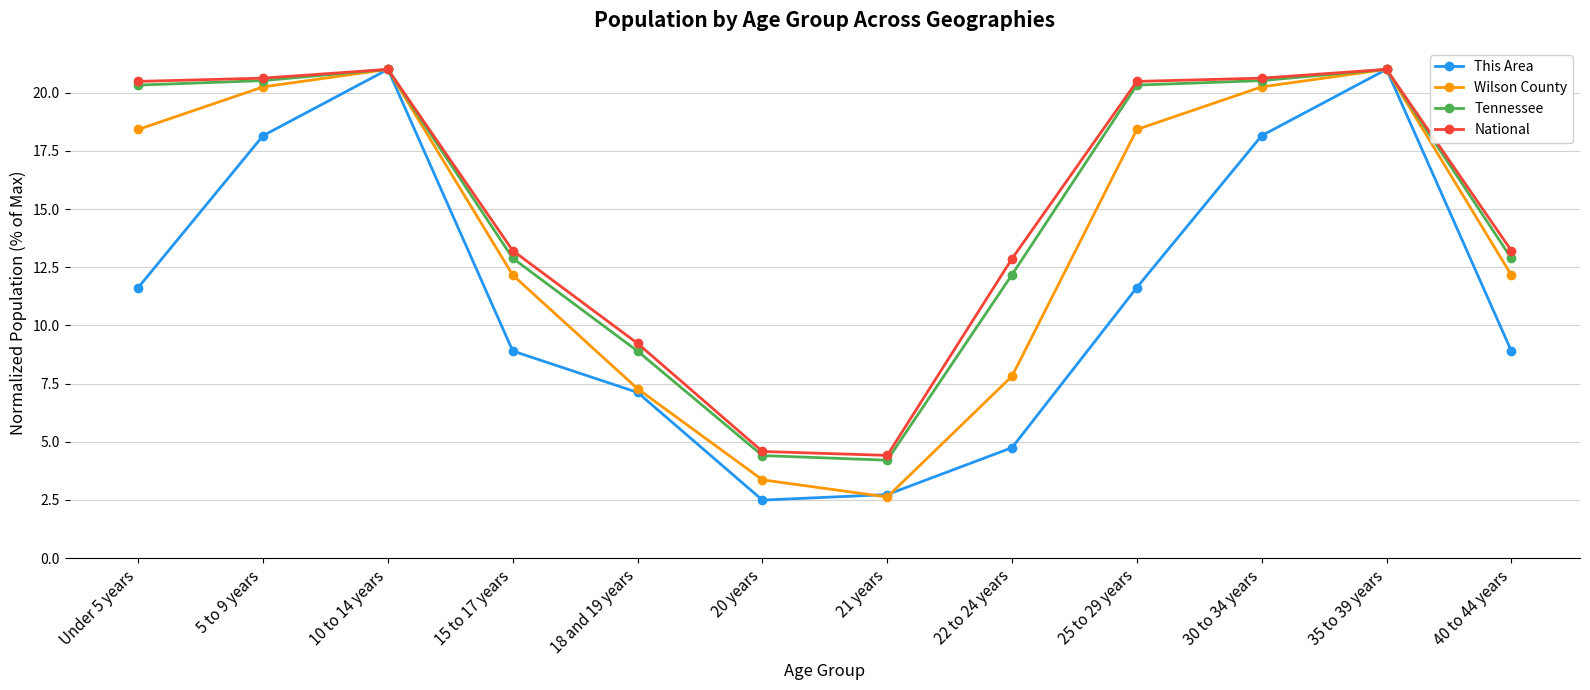

Is it true that This Area equals 11.6 at 25 to 29 years?

True